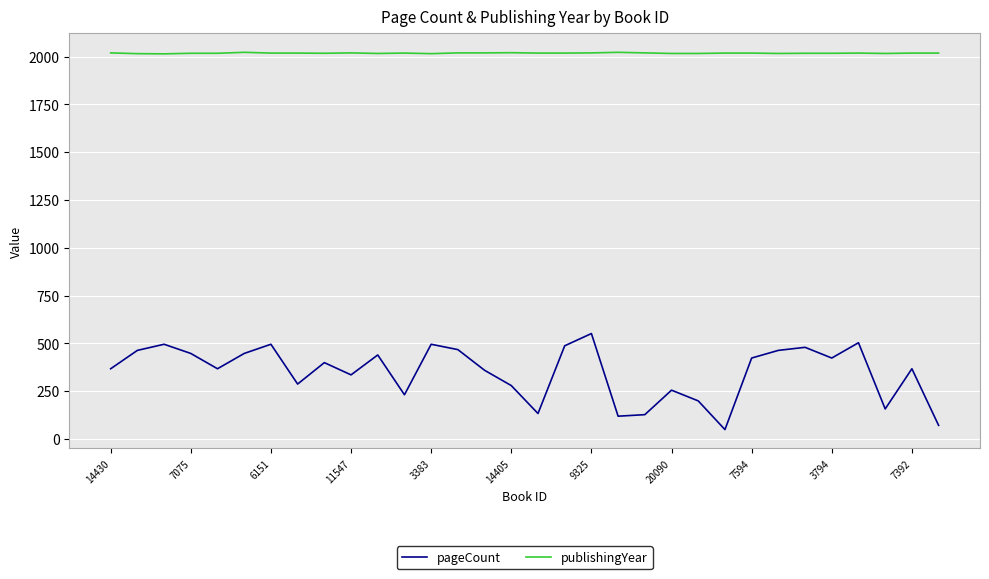

True or false: pageCount and publishingYear intersect in this chart.

False